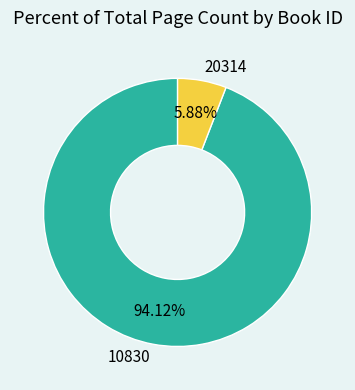

Which has a higher value, 20314 or 10830?

10830